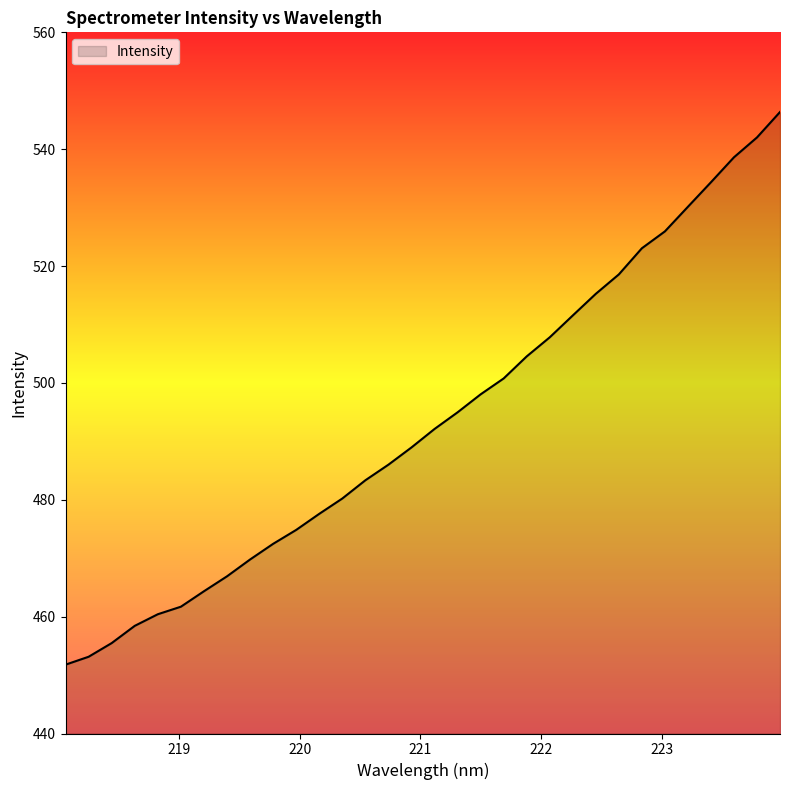

What is the difference between the maximum and minimum values?

94.6